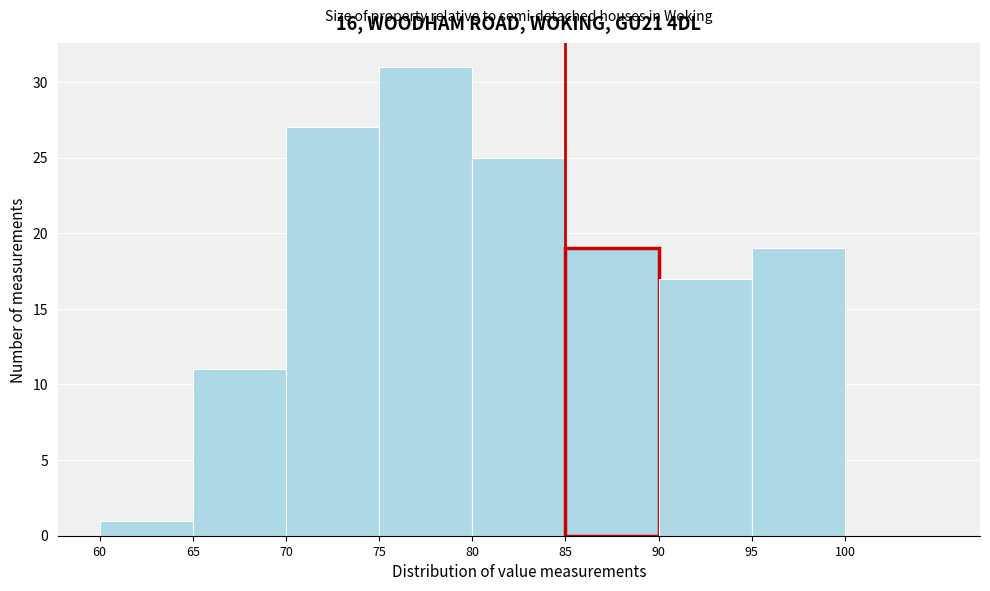

Reading left to right, list every bar in this chart as the range it spans on the x-axis followed by its height. The values are not printed on the chart, so give them approximately, as read against the axis.

60 to 65: 1
65 to 70: 11
70 to 75: 27
75 to 80: 31
80 to 85: 25
85 to 90: 19
90 to 95: 17
95 to 100: 19
100 to 105: 0